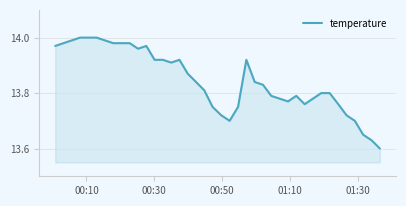

What is the sum of all values?

553.8